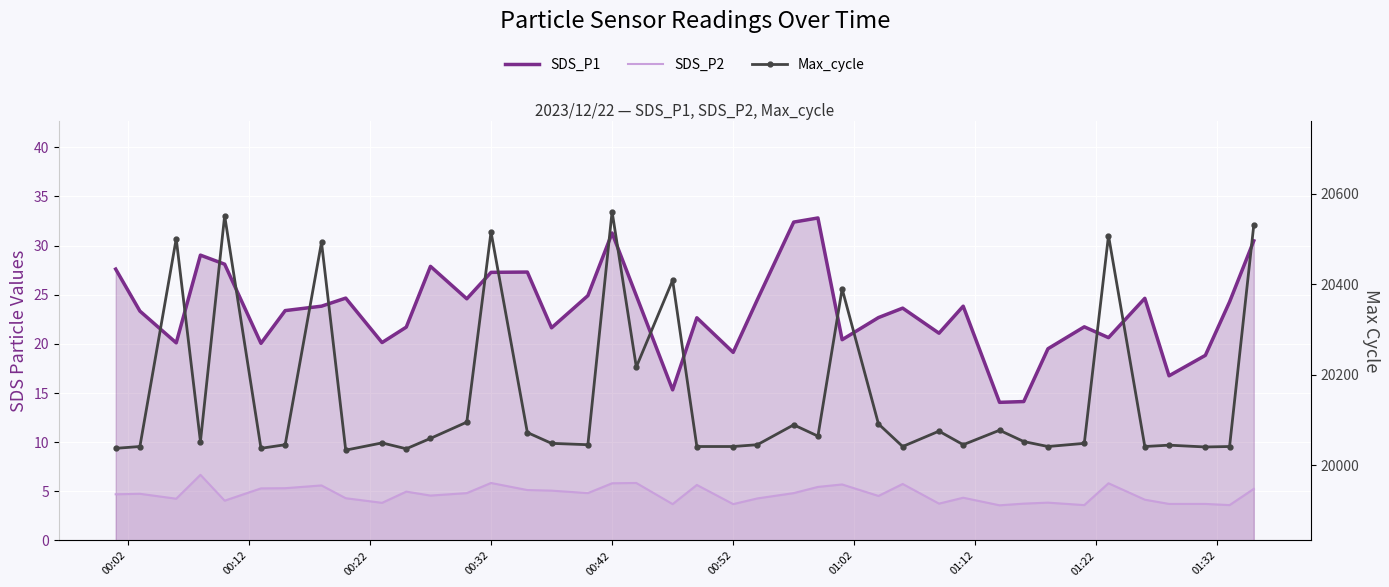

Rank the series by their maximum value, from lowest to highest.

SDS_P2, SDS_P1, Max_cycle